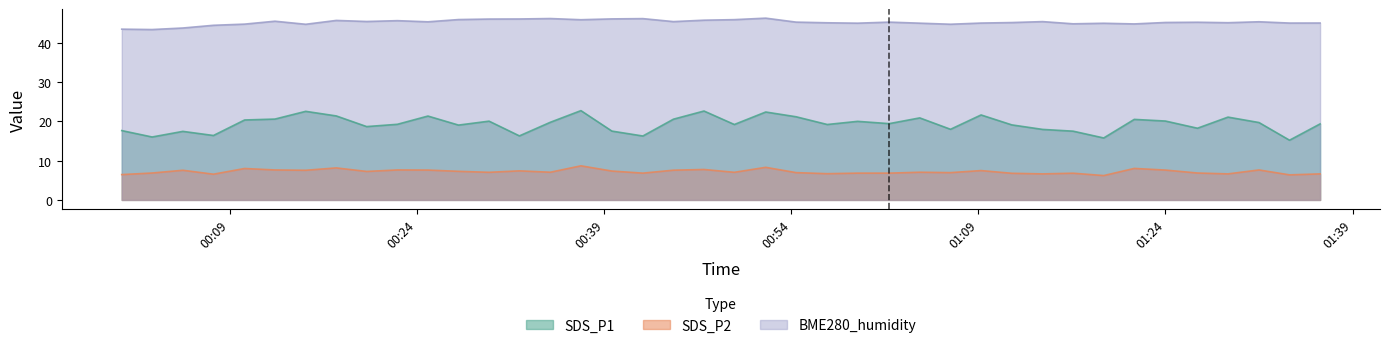

Rank the series by their average value, from highest to lowest.

BME280_humidity, SDS_P1, SDS_P2